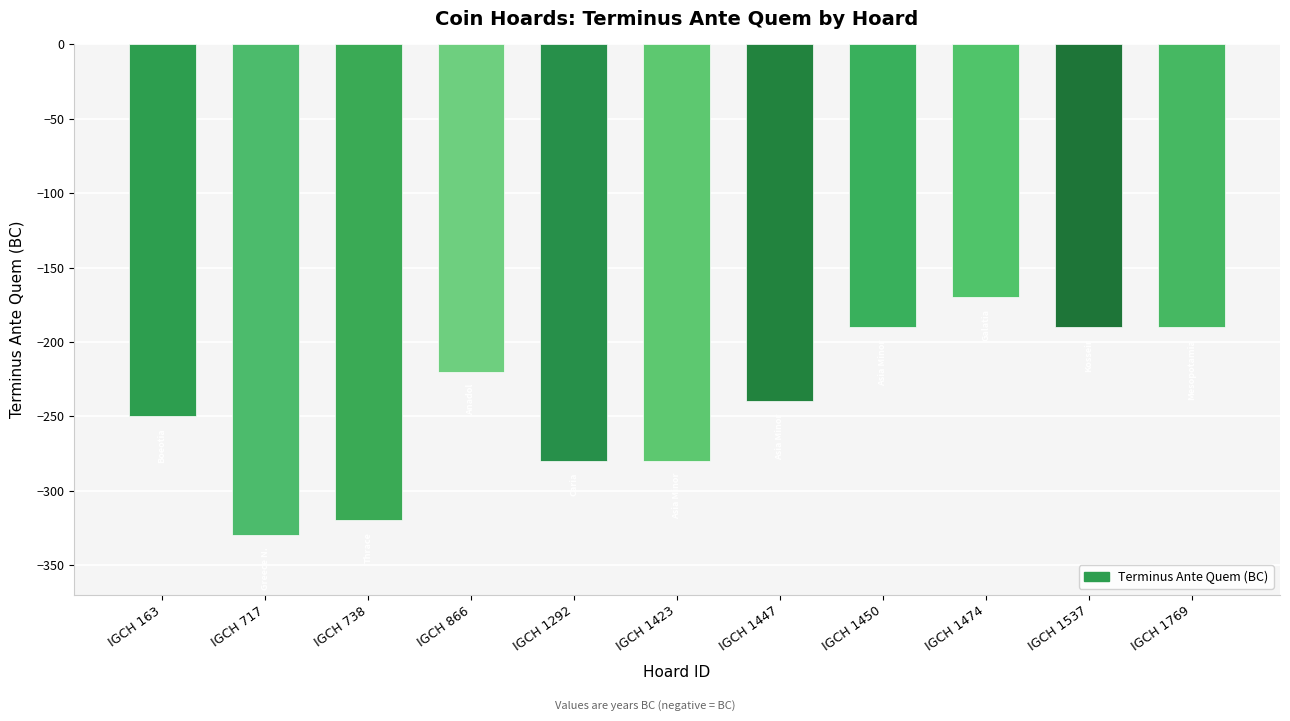

What is the smallest value displayed?

-330